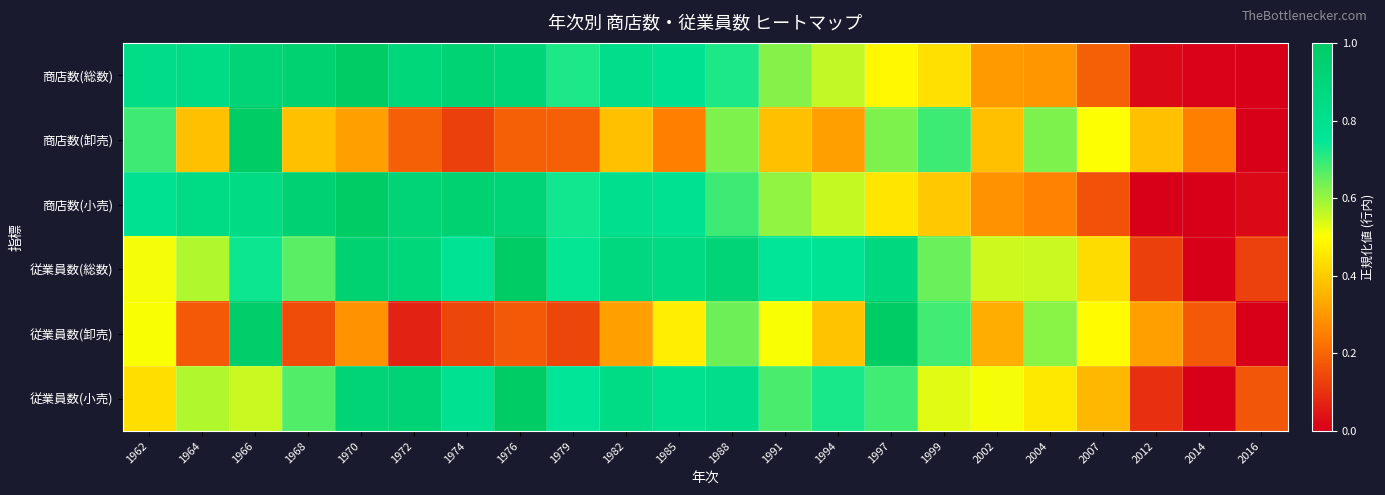

Reading right to left, transcribe all the data shown in this chart.

商店数(総数): 2016=0.0	2014=0.0	2012=0.0	2007=0.2	2004=0.3	2002=0.3	1999=0.4	1997=0.5	1994=0.6	1991=0.6	1988=0.7	1985=0.8	1982=0.8	1979=0.7	1976=0.9	1974=0.9	1972=0.9	1970=1.0	1968=0.9	1966=0.9	1964=0.8	1962=0.8
商店数(卸売): 2016=0.0	2014=0.2	2012=0.4	2007=0.5	2004=0.6	2002=0.4	1999=0.7	1997=0.6	1994=0.3	1991=0.4	1988=0.6	1985=0.2	1982=0.4	1979=0.2	1976=0.2	1974=0.1	1972=0.2	1970=0.3	1968=0.4	1966=1.0	1964=0.4	1962=0.7
商店数(小売): 2016=0.0	2014=0.0	2012=0.0	2007=0.2	2004=0.3	2002=0.3	1999=0.4	1997=0.5	1994=0.6	1991=0.6	1988=0.7	1985=0.8	1982=0.8	1979=0.7	1976=0.9	1974=0.9	1972=0.9	1970=1.0	1968=0.9	1966=0.8	1964=0.8	1962=0.8
従業員数(総数): 2016=0.1	2014=0.0	2012=0.1	2007=0.4	2004=0.6	2002=0.5	1999=0.6	1997=0.9	1994=0.8	1991=0.8	1988=0.9	1985=0.9	1982=0.9	1979=0.7	1976=1.0	1974=0.8	1972=0.9	1970=0.9	1968=0.7	1966=0.7	1964=0.6	1962=0.5
従業員数(卸売): 2016=0.0	2014=0.2	2012=0.3	2007=0.5	2004=0.6	2002=0.3	1999=0.7	1997=1.0	1994=0.4	1991=0.5	1988=0.6	1985=0.5	1982=0.3	1979=0.1	1976=0.2	1974=0.1	1972=0.1	1970=0.3	1968=0.2	1966=1.0	1964=0.2	1962=0.5
従業員数(小売): 2016=0.2	2014=0.0	2012=0.1	2007=0.4	2004=0.5	2002=0.5	1999=0.5	1997=0.7	1994=0.7	1991=0.7	1988=0.8	1985=0.8	1982=0.8	1979=0.8	1976=1.0	1974=0.8	1972=0.9	1970=0.9	1968=0.7	1966=0.6	1964=0.6	1962=0.4